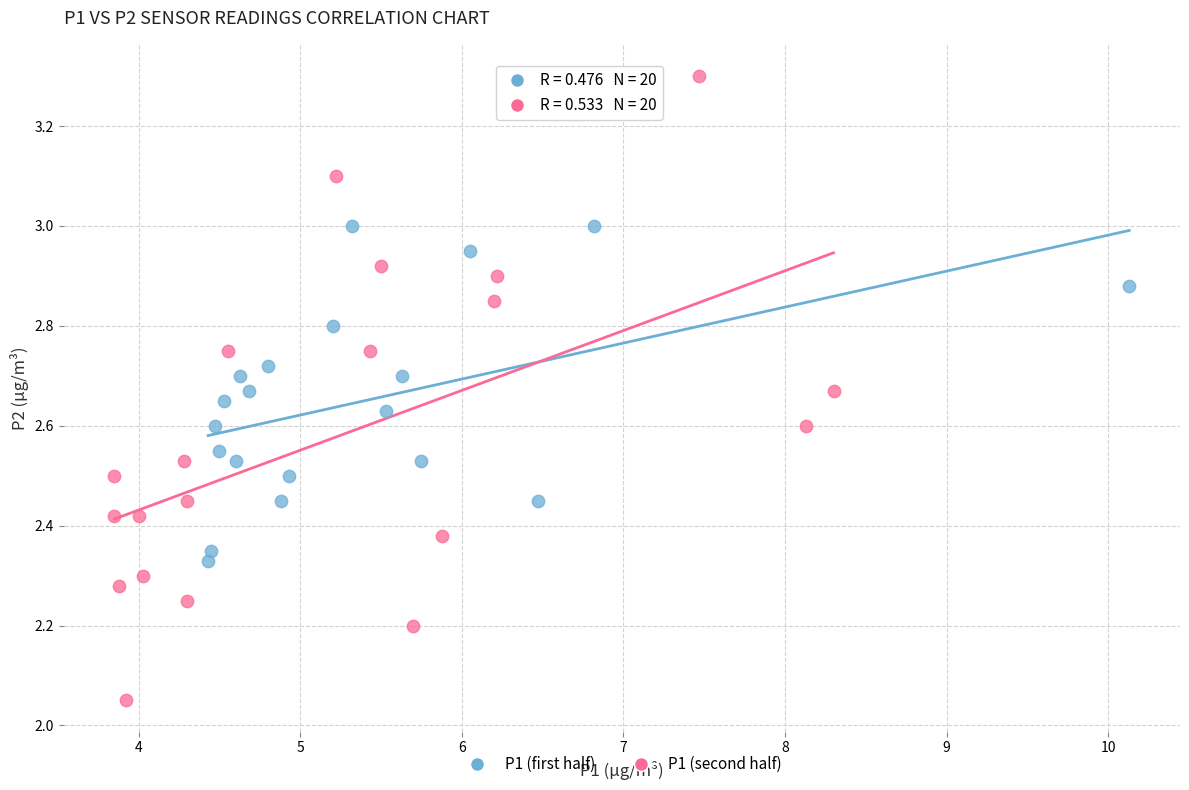

Which series has the widest spread of Y values?

P1 (second half)